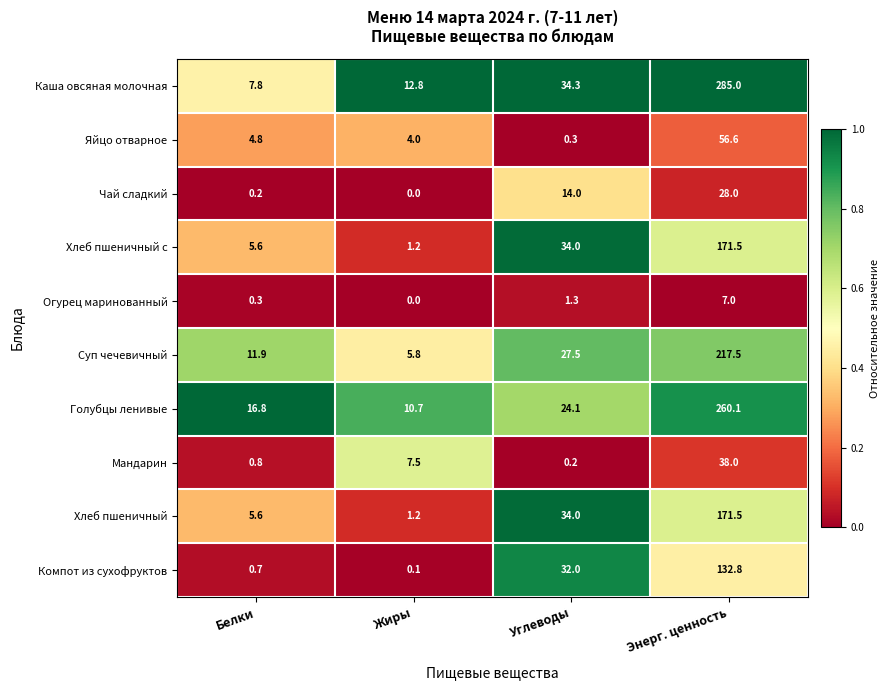

Is it true that Мандарин equals 7.5 at Жиры?

True